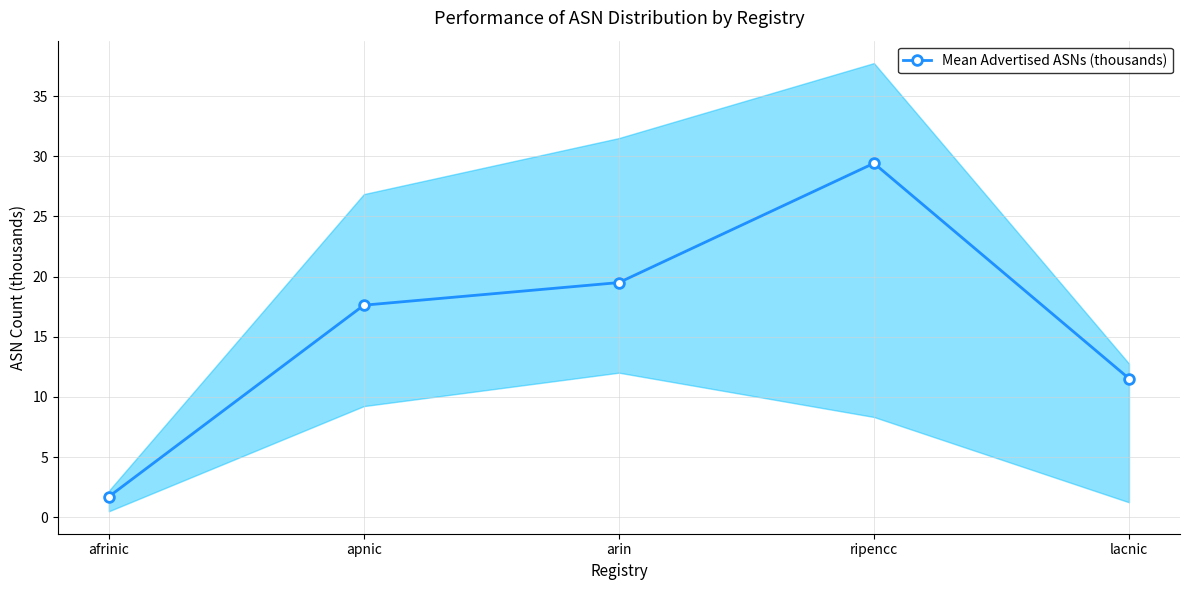

What is the ratio of the value at arin to the value at apnic?

1.1